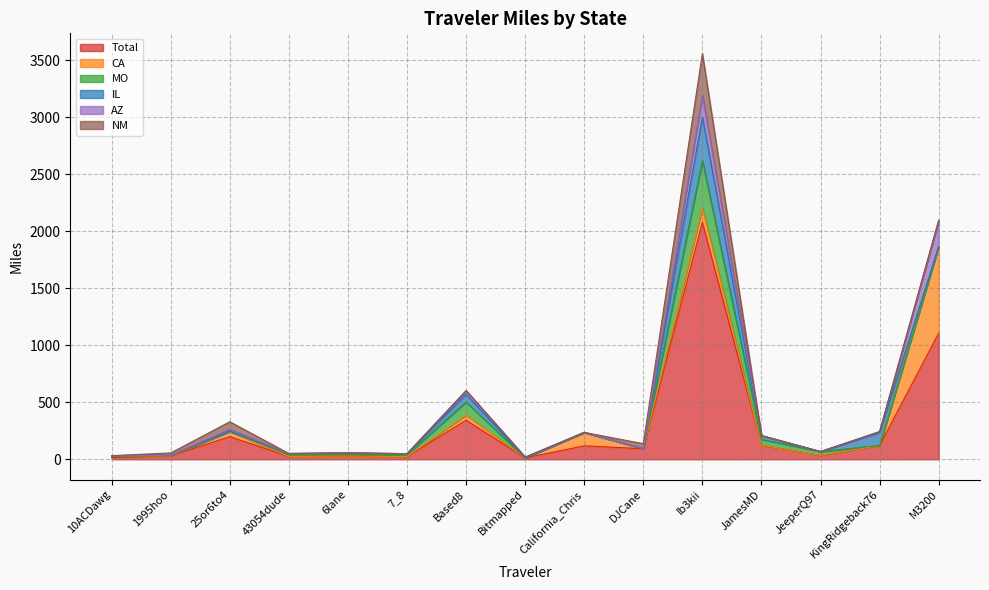

Which series has the largest total across all categories?

Total